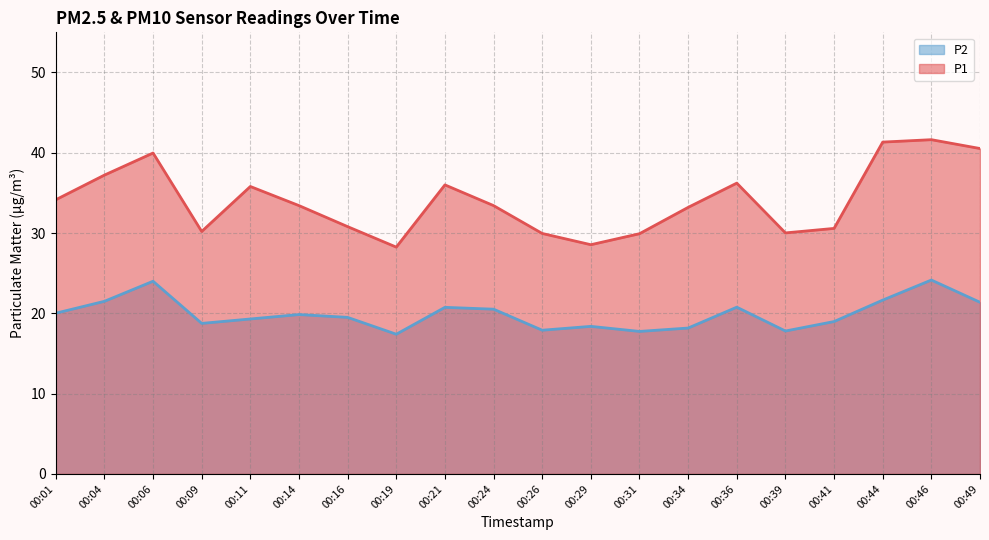

The P1 series shows 53.4 at 00:26. True or false?

False